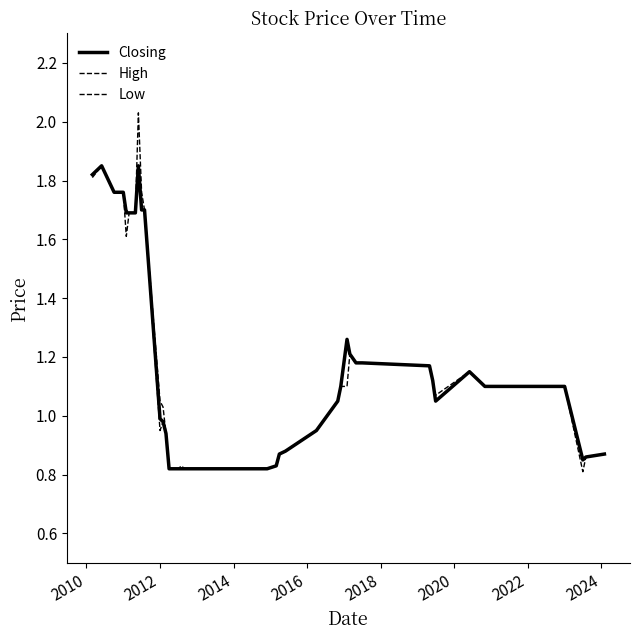

Does the chart display data point markers on the line(s)?

No